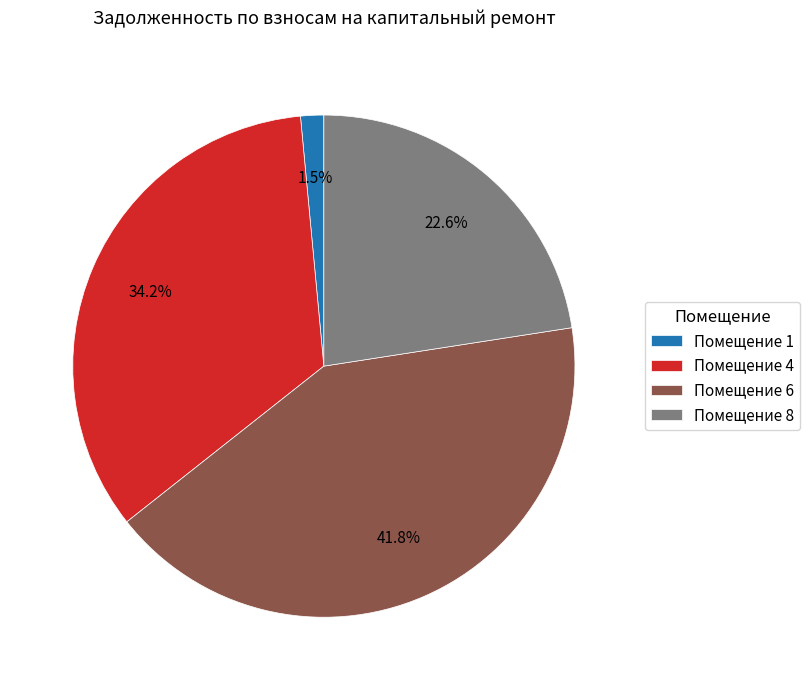

Does Помещение 8 represent more than half of the total?

No